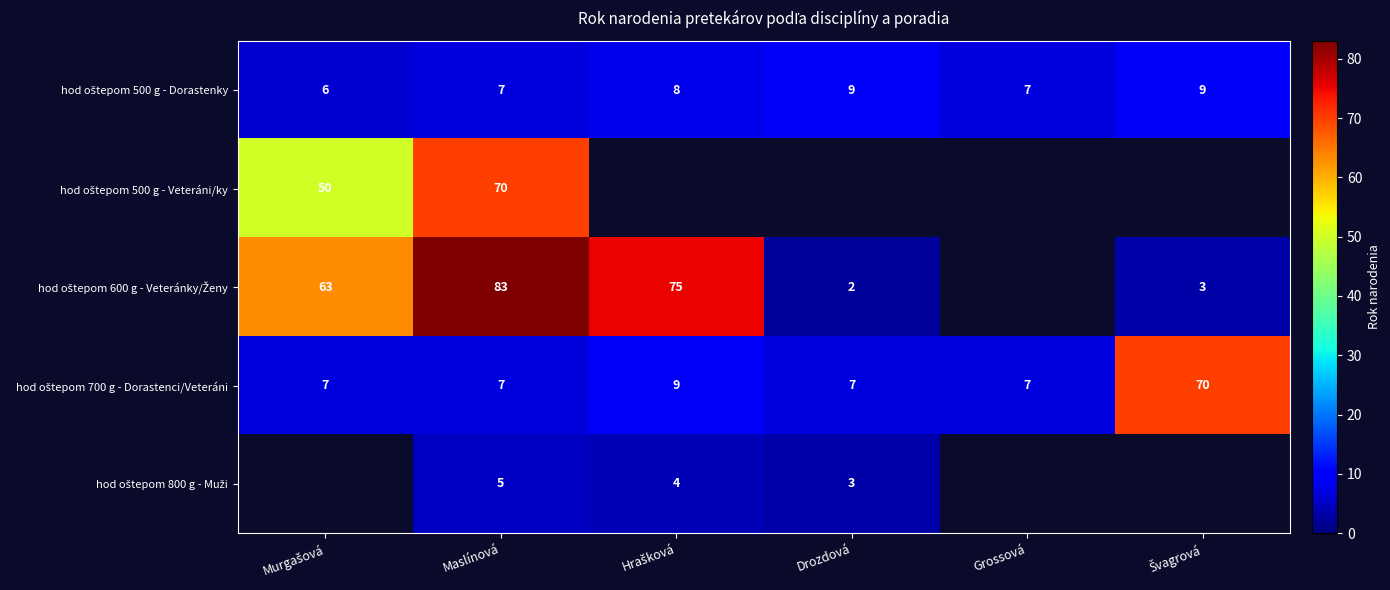

At which category does the chart reach its minimum across all series?

Drozdová